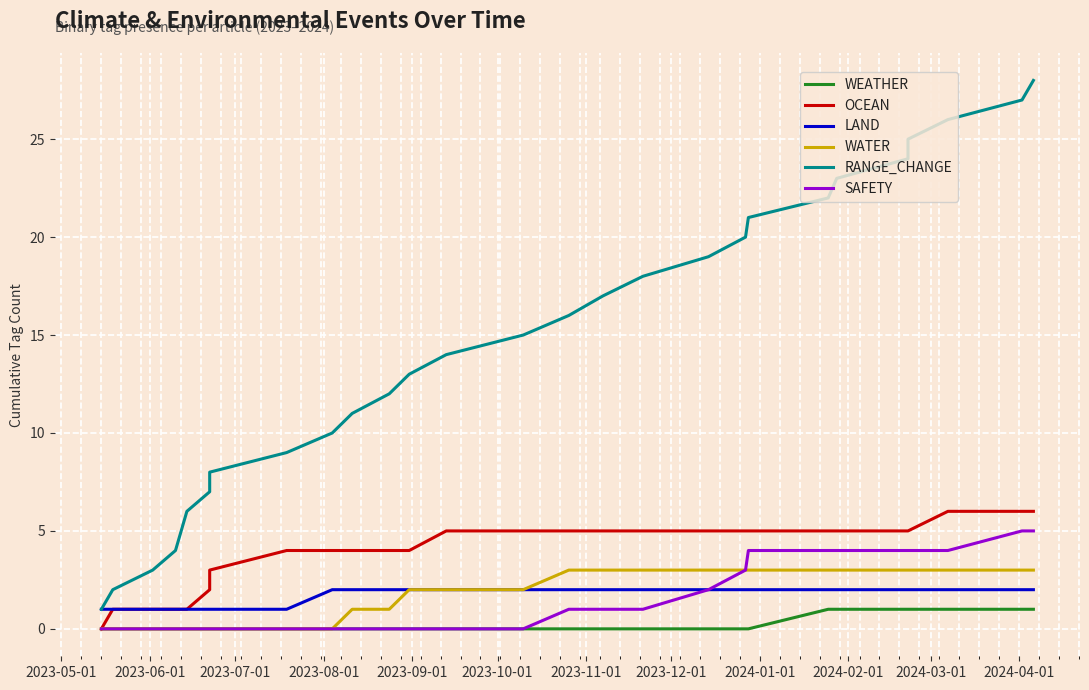

True or false: SAFETY and OCEAN intersect in this chart.

False